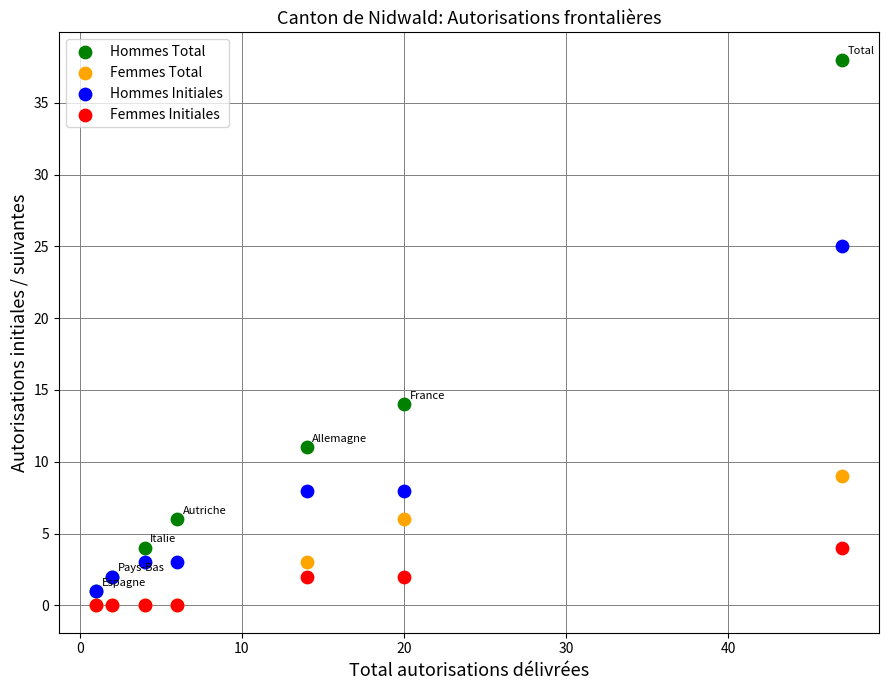

In the Hommes Initiales series, what Y value is closest to 13?

8